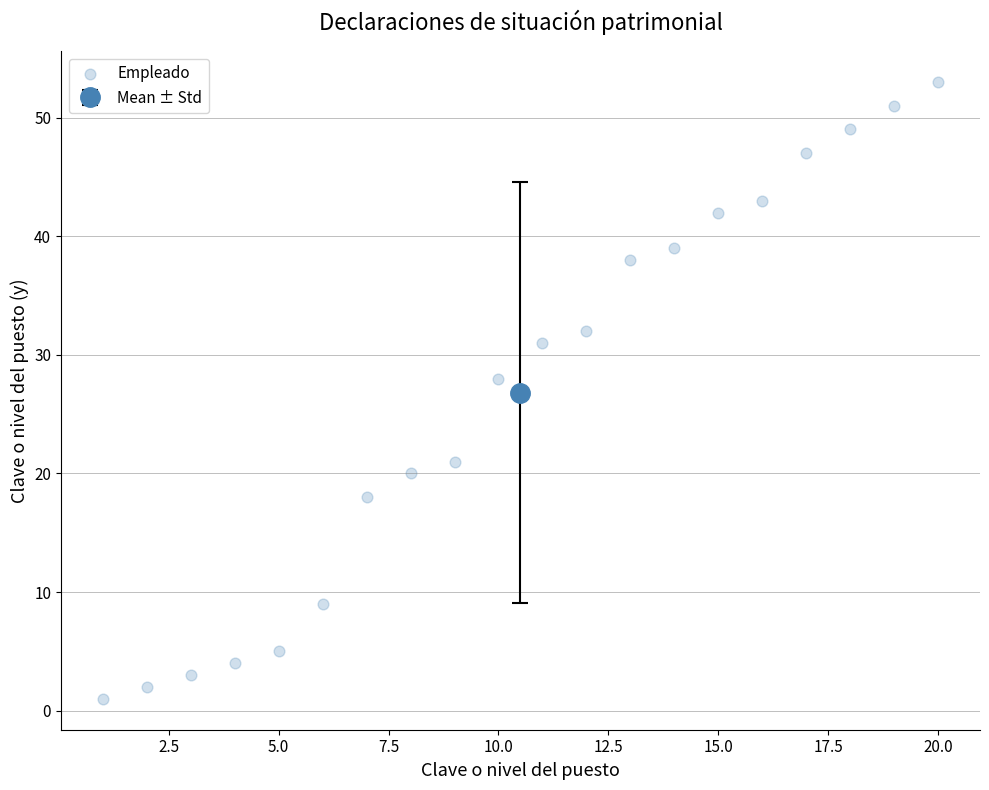

What Y value in the scatter plot is closest to 27?

28